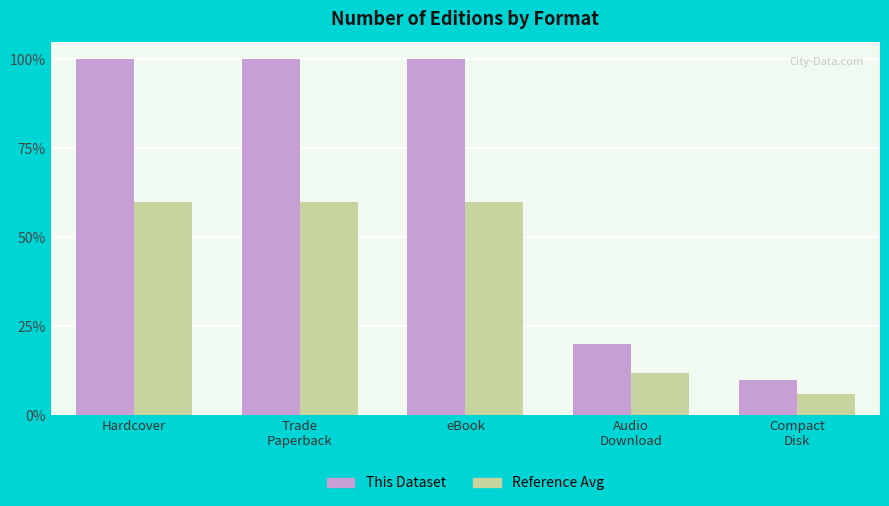

What are all the series names shown in the legend?

This Dataset, Reference Avg